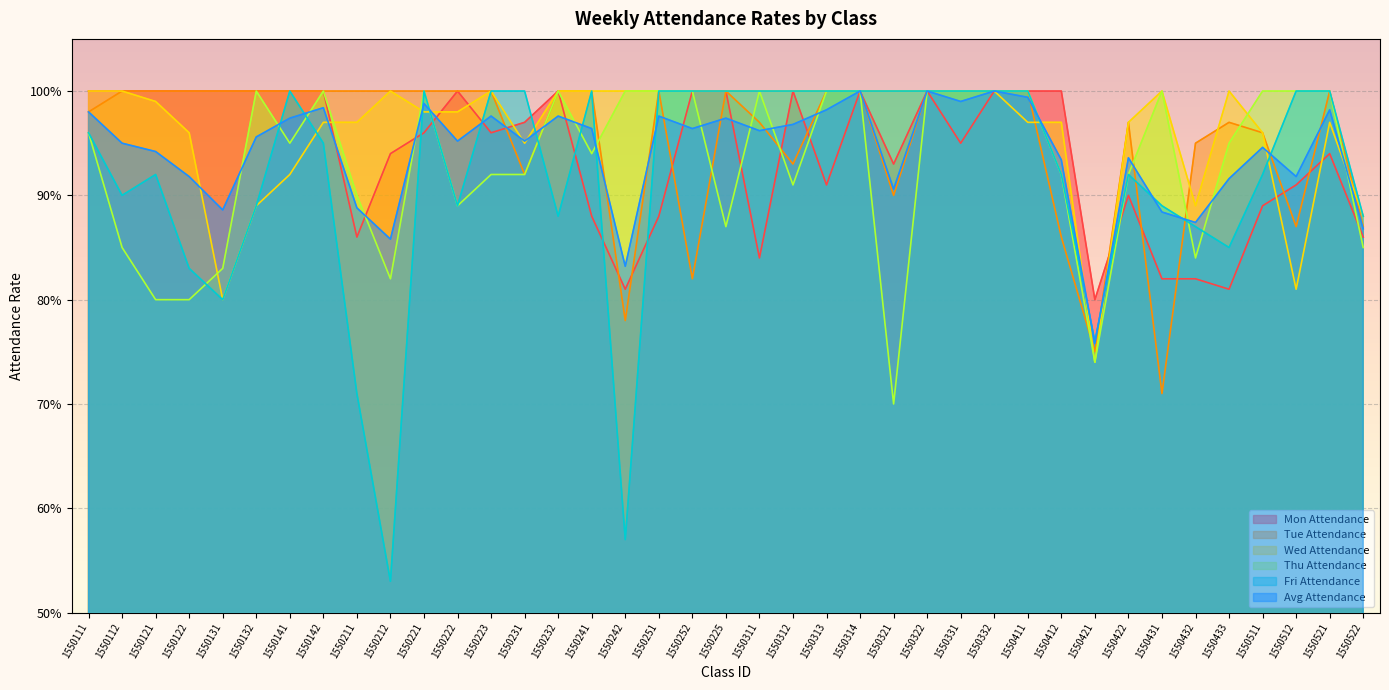

True or false: Wed Attendance has a value of 1.0 at 1550111.

True